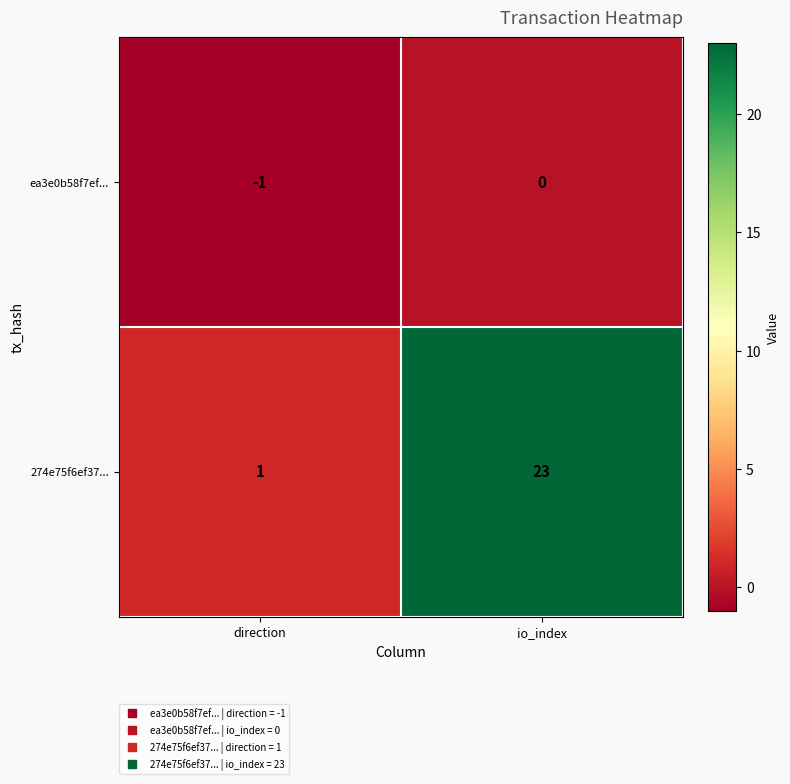

Which series has the widest spread of values?

274e75f6ef37...